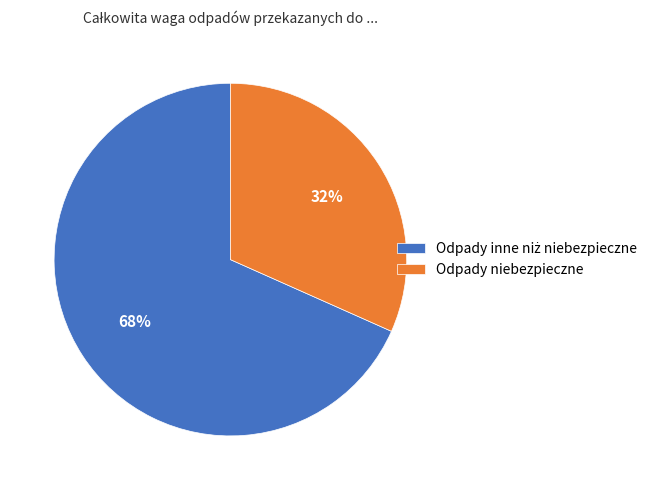

To the nearest percent, what portion does Odpady niebezpieczne represent?

32%